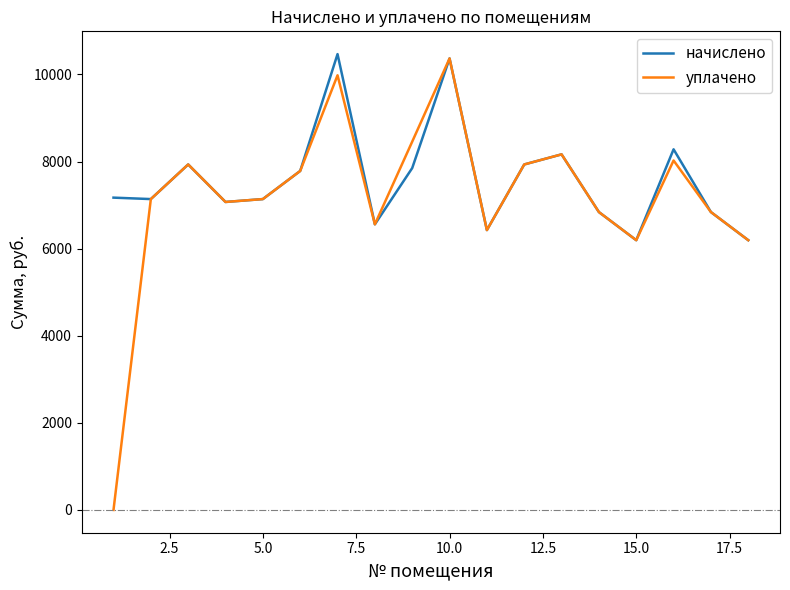

Which series has the largest range (max minus min)?

уплачено